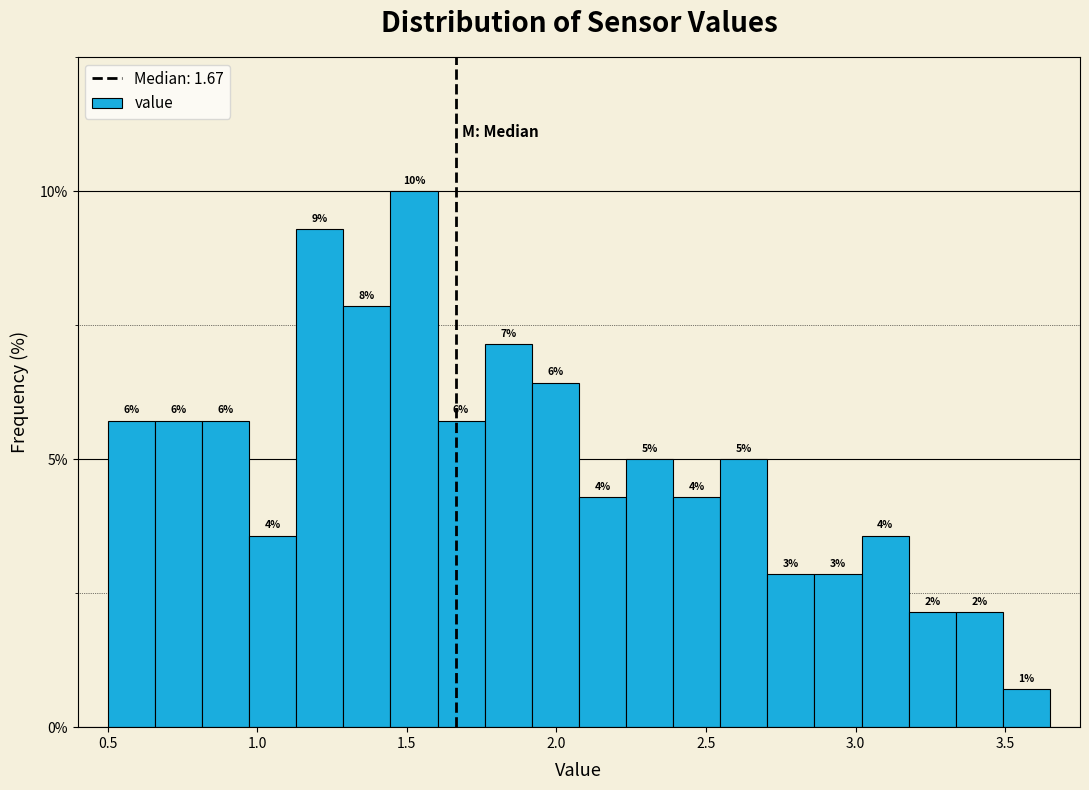

Around what value on the x-axis is the tallest bar? Give the approximate position of its centre, as read against the axis.

1.50